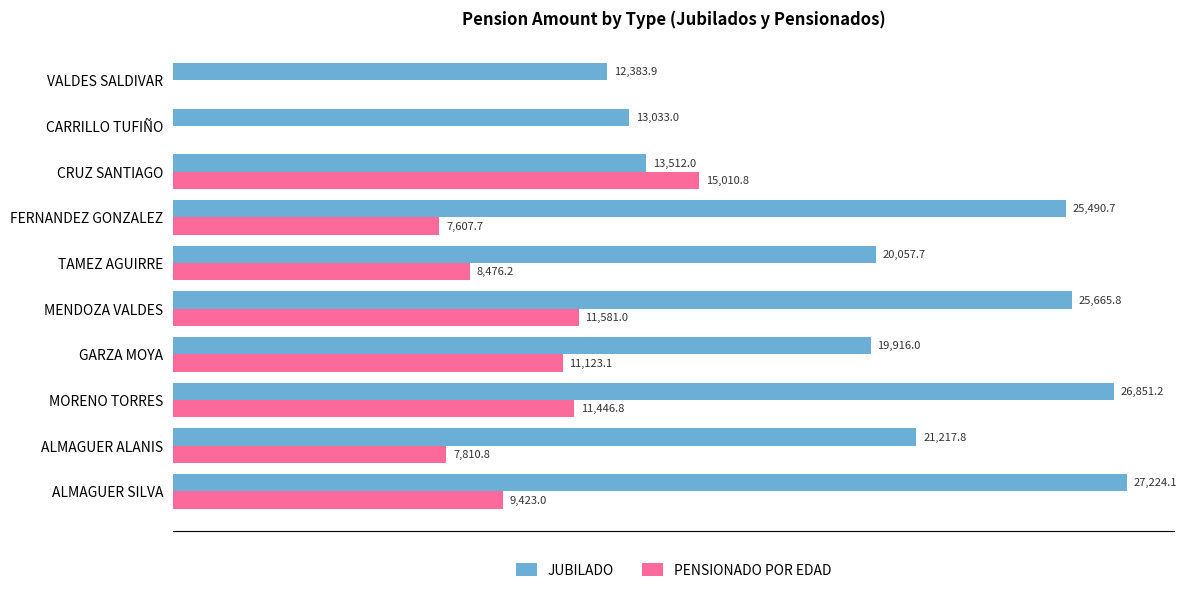

Which category has the highest value in the JUBILADO series?

ALMAGUER SILVA